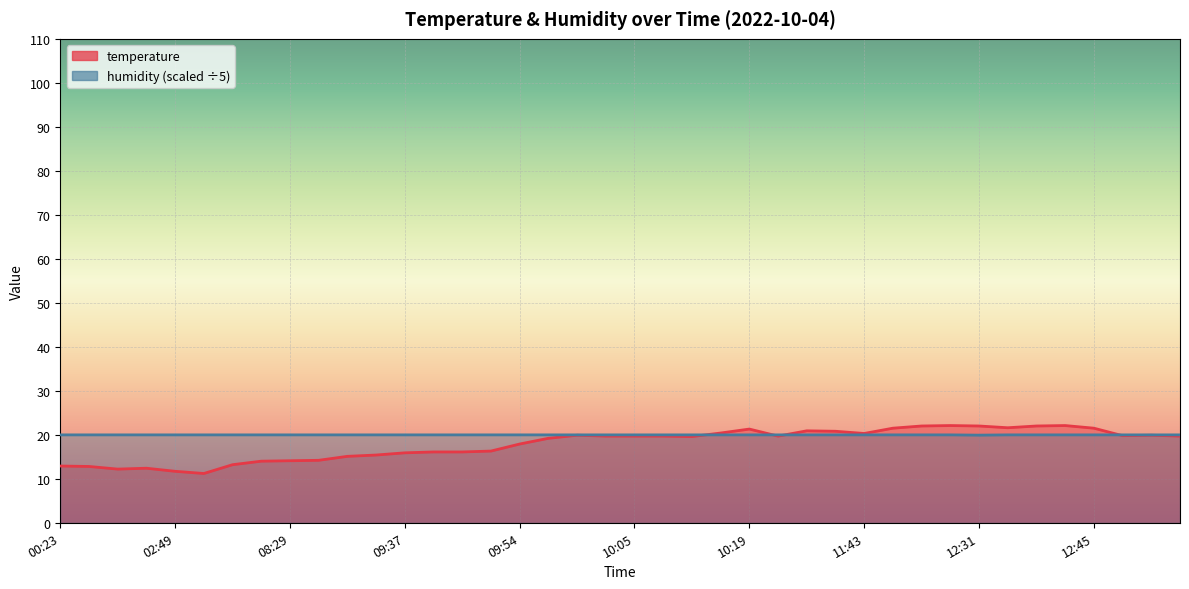

How many interior local valleys does the humidity series have?

1